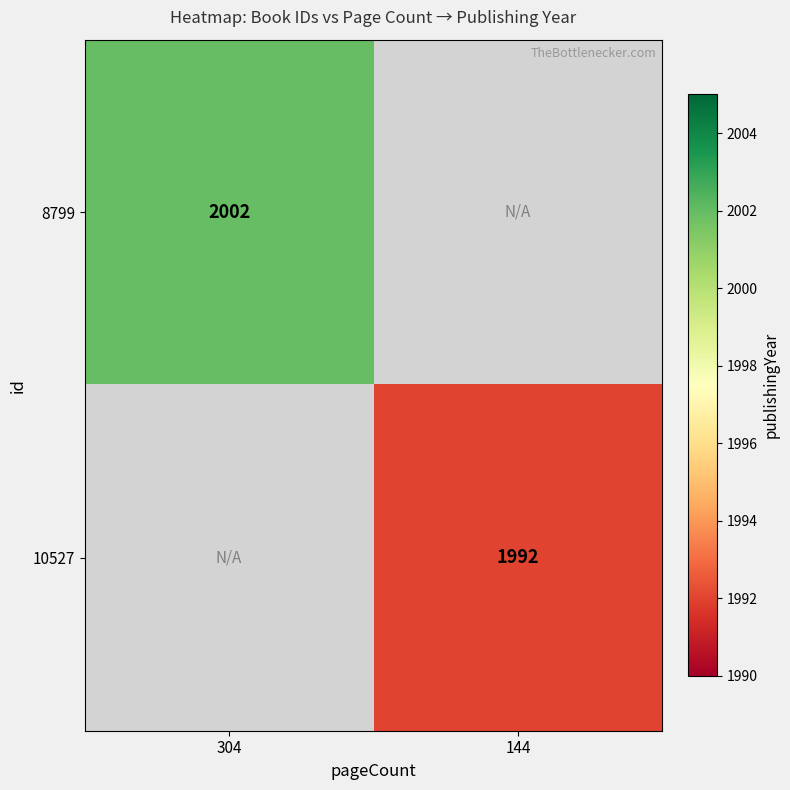

The 8799 series shows 3530.8 at 304. True or false?

False